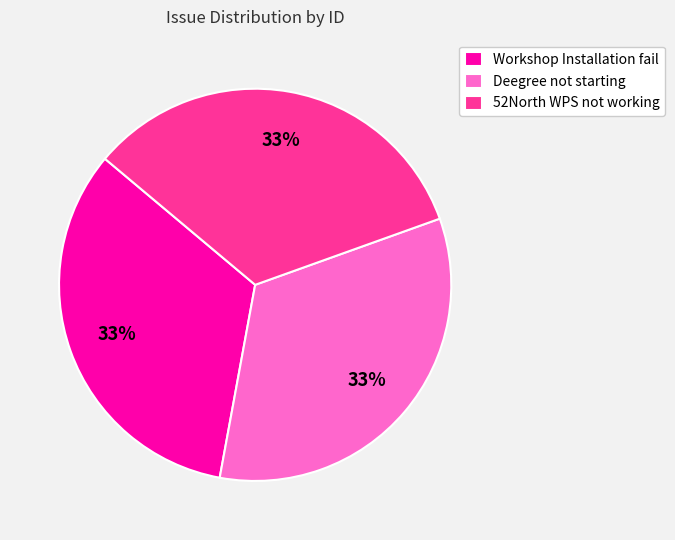

True or false: Deegree not starting accounts for 48% of the total.

False